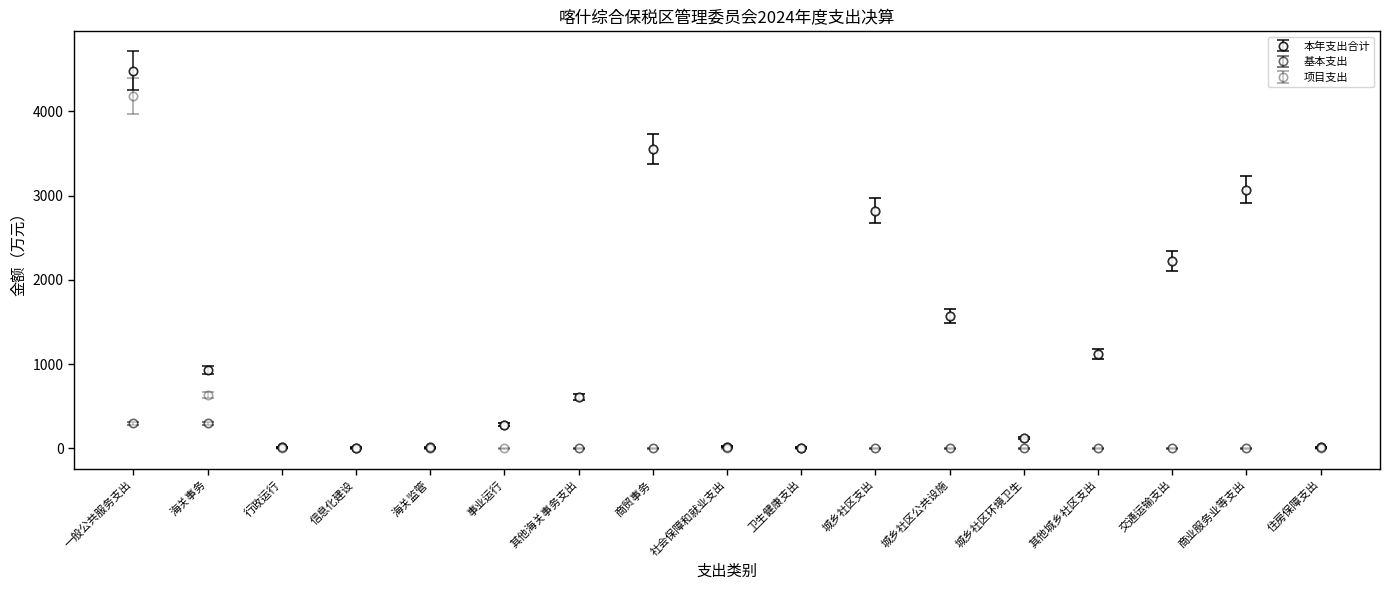

How many lines are shown in the chart?

3